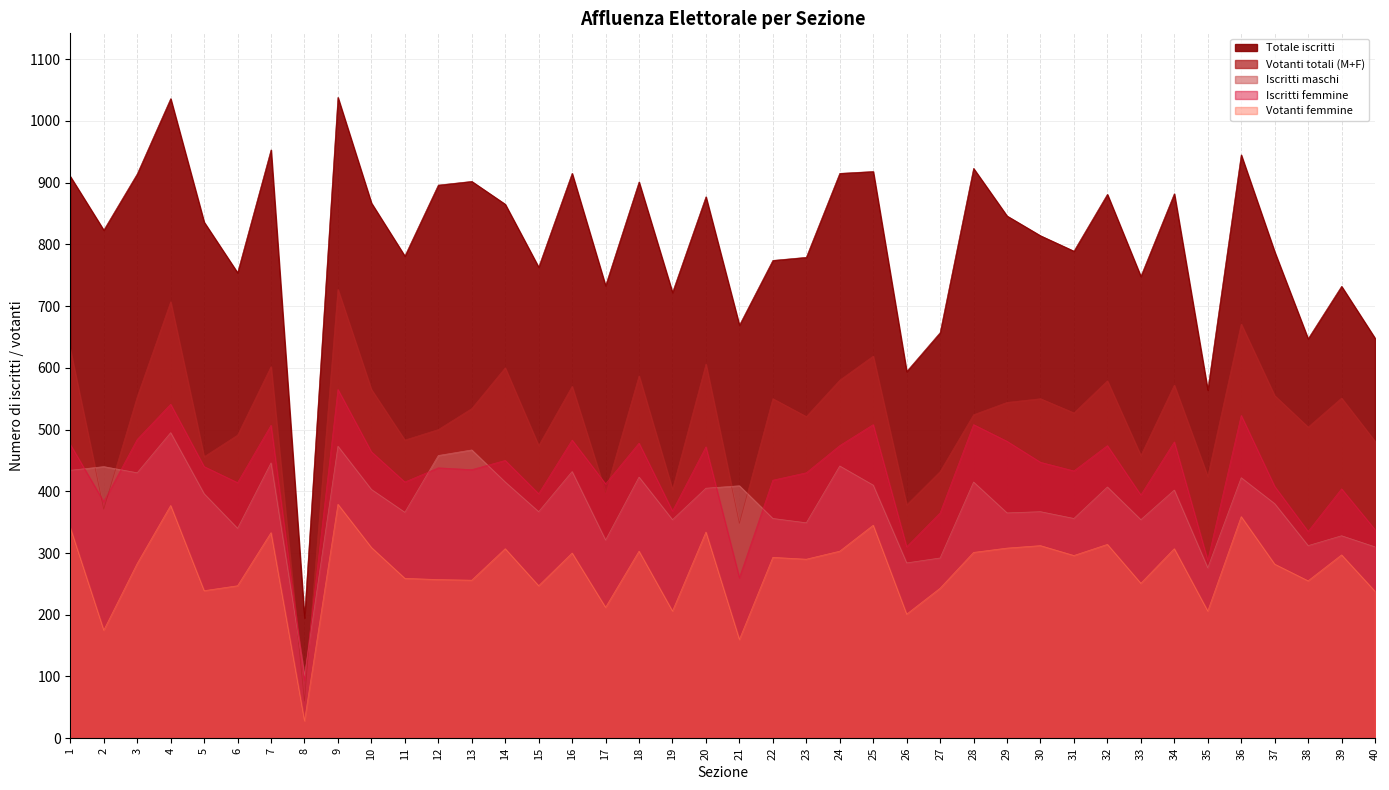

True or false: Iscritti femmine and Iscritti maschi intersect in this chart.

True